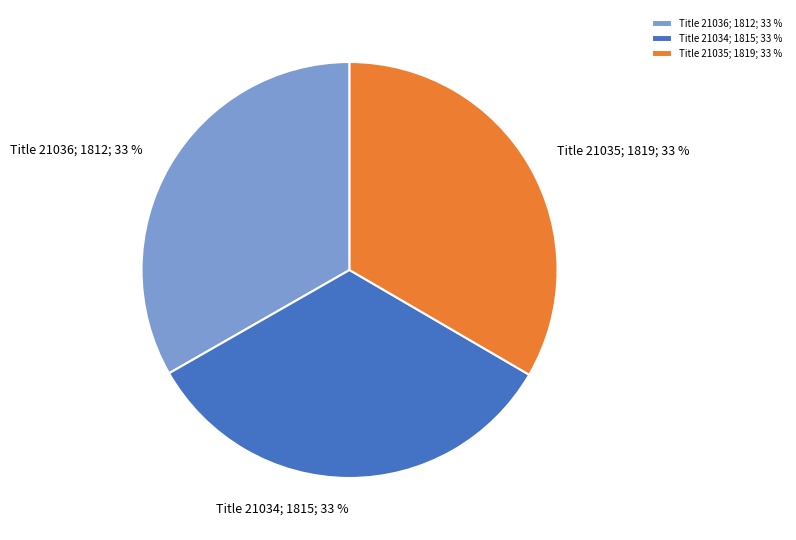

How many slices are in this pie chart?

3